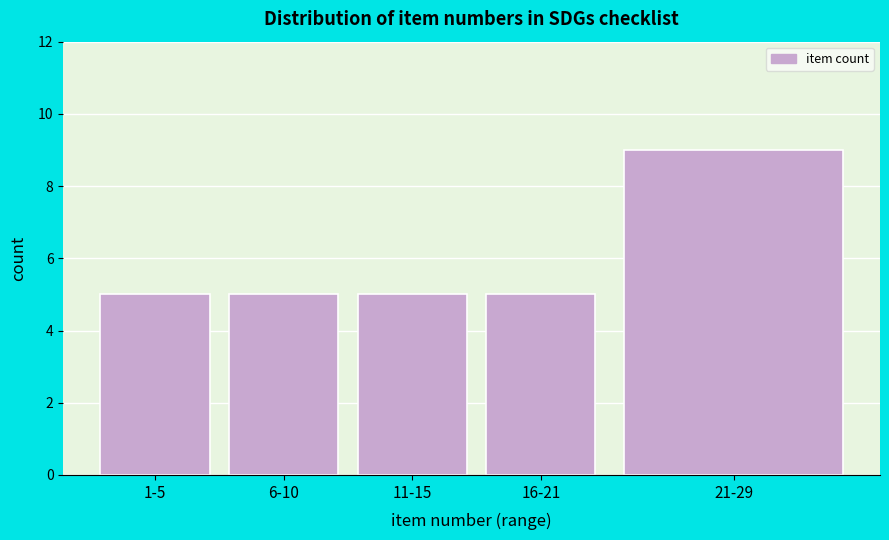

Reading left to right, what are all the values shown in this chart?

1-5=5	6-10=5	11-15=5	16-21=5	21-29=9